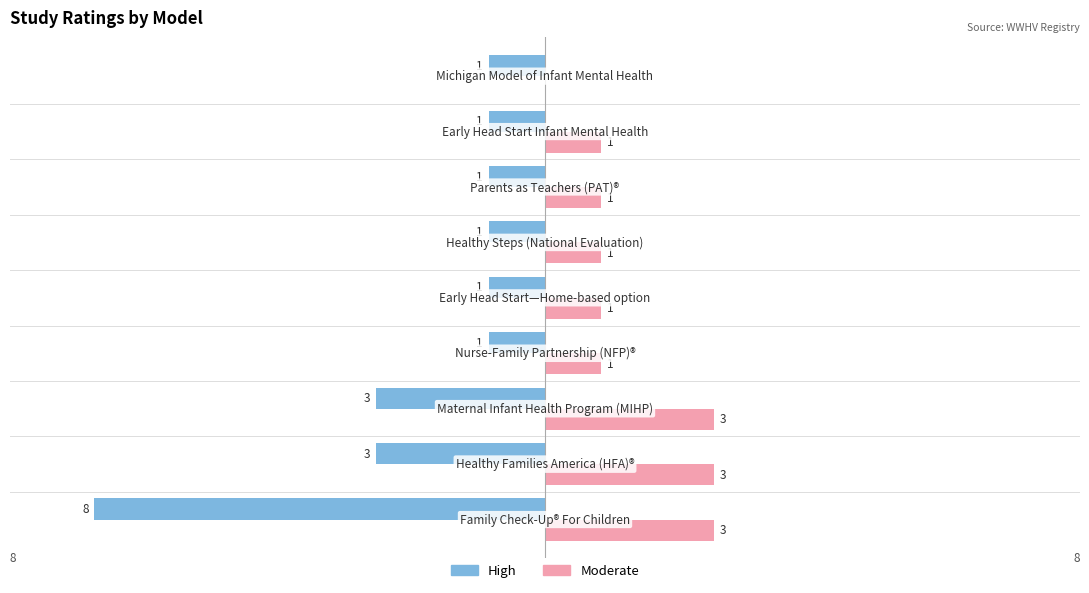

Which series has the largest total across all categories?

Moderate